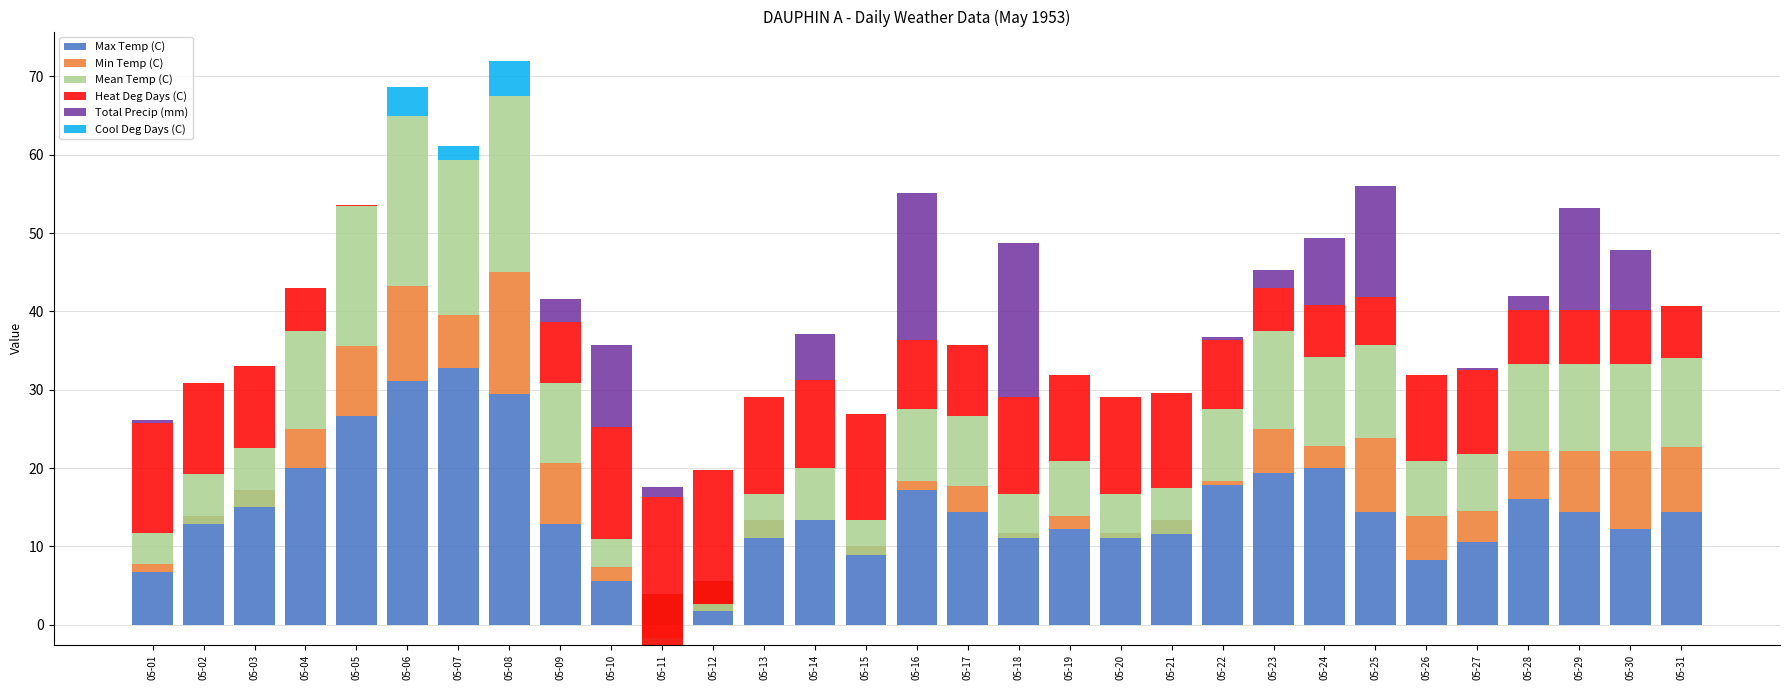

Does the chart contain any negative values?

Yes